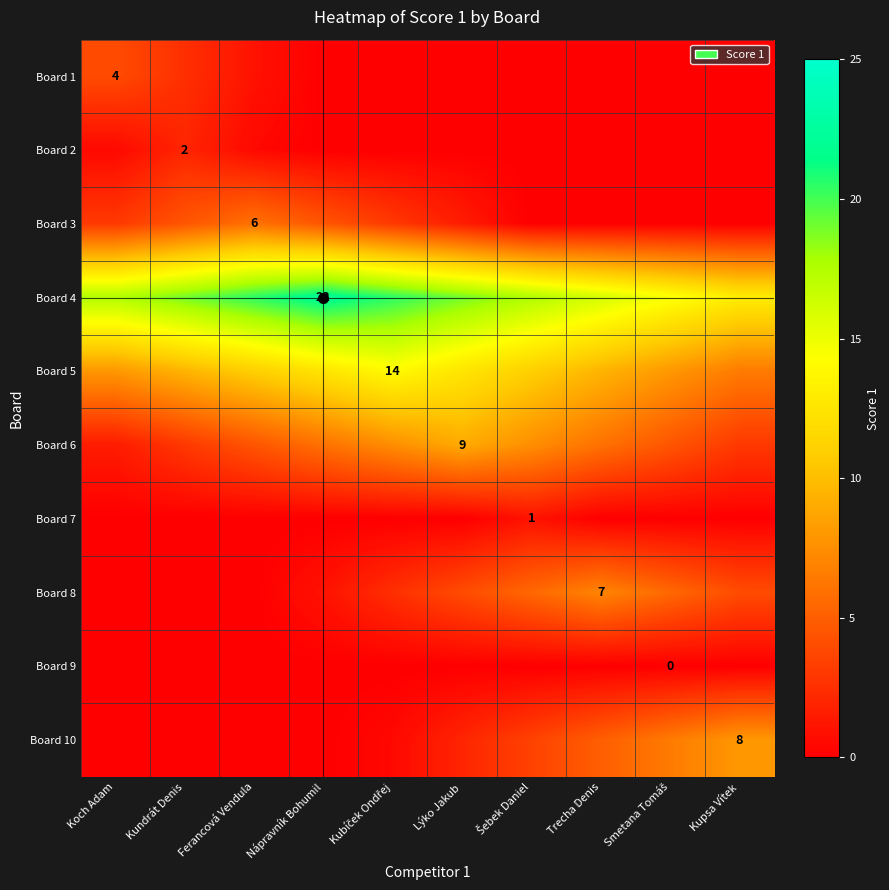

What is the difference between the highest and lowest values at Šebek Daniel?

17.5